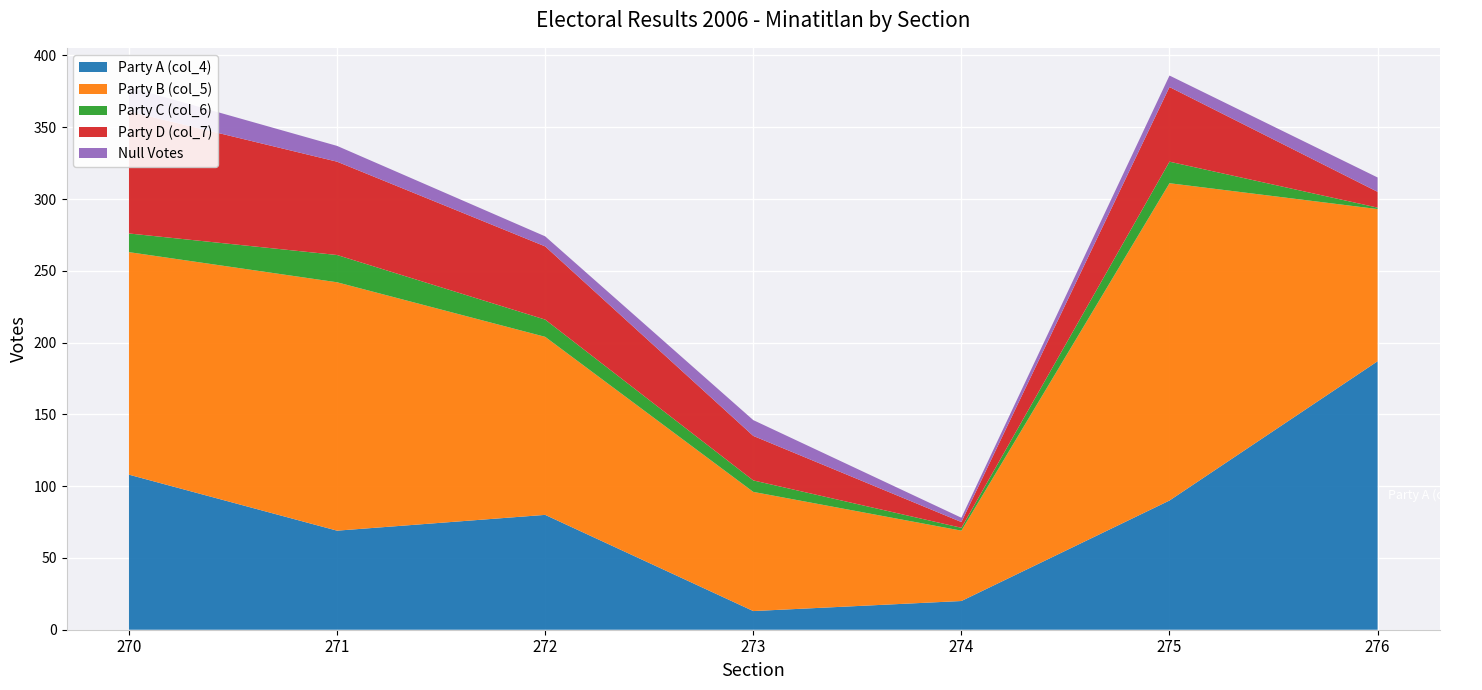

Reading right to left, extract all data points from this chart.

TOTAL: 276=315	275=386	274=78	273=146	272=274	271=337	270=378
col_7: 276=11	275=52	274=4	273=31	272=51	271=65	270=85
NULOS: 276=10	275=8	274=3	273=11	272=7	271=11	270=17
col_5: 276=106	275=221	274=49	273=83	272=124	271=173	270=155
col_4: 276=187	275=90	274=20	273=13	272=80	271=69	270=108
col_6: 276=1	275=15	274=2	273=8	272=12	271=19	270=13